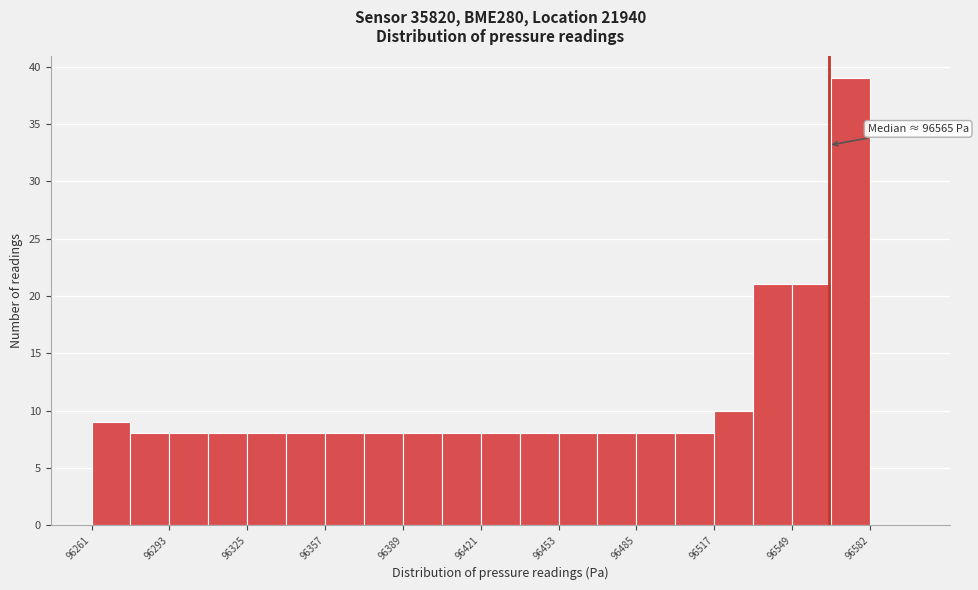

Read against the x-axis, roughly where is the centre of the tallest bar?

96575